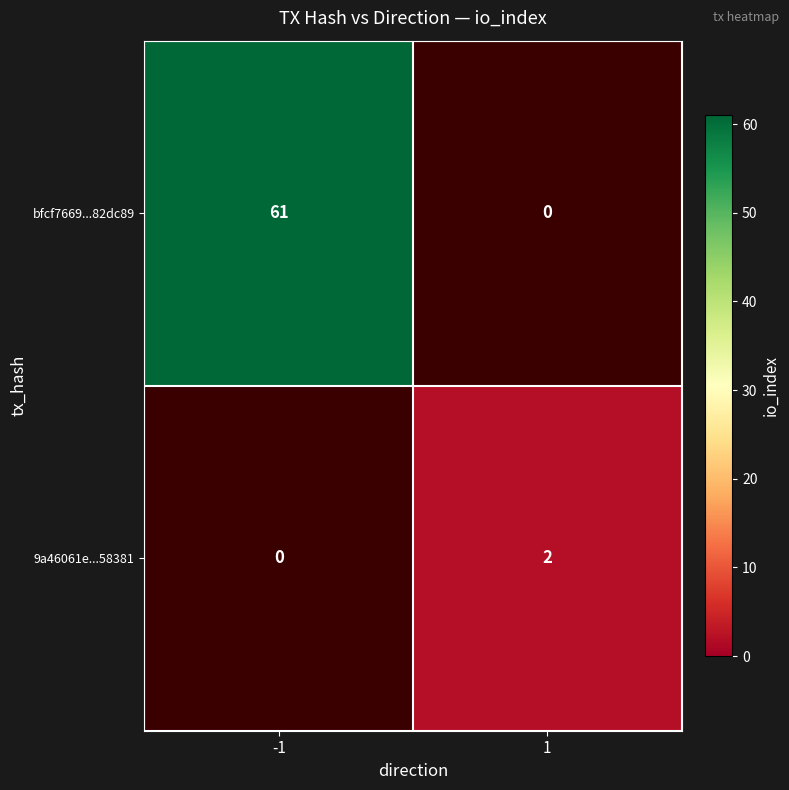

At which label is bfcf7669...82dc89 closest to 30?

1